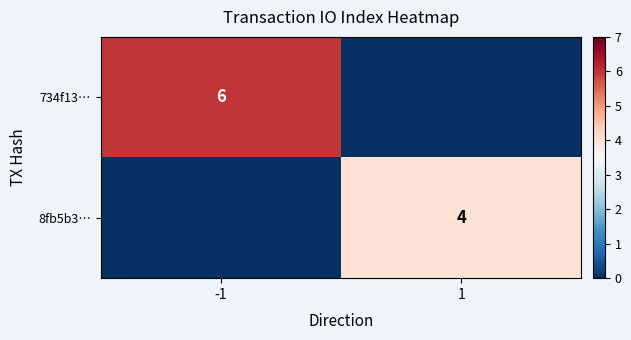

What is the spread (max minus min) of values at 1?

4